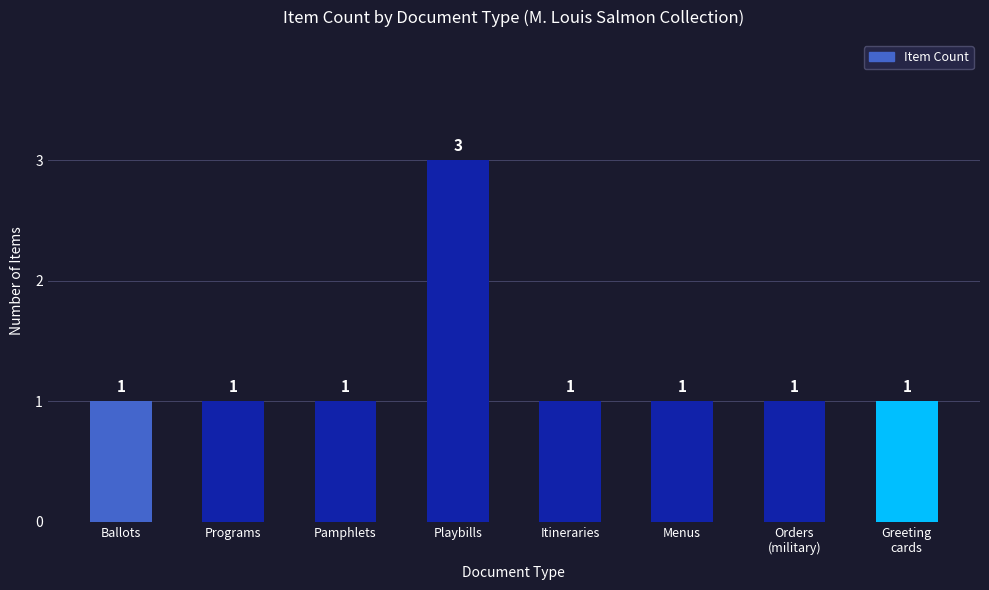

Reading left to right, transcribe all the data shown in this chart.

1	1	1	3	1	1	1	1